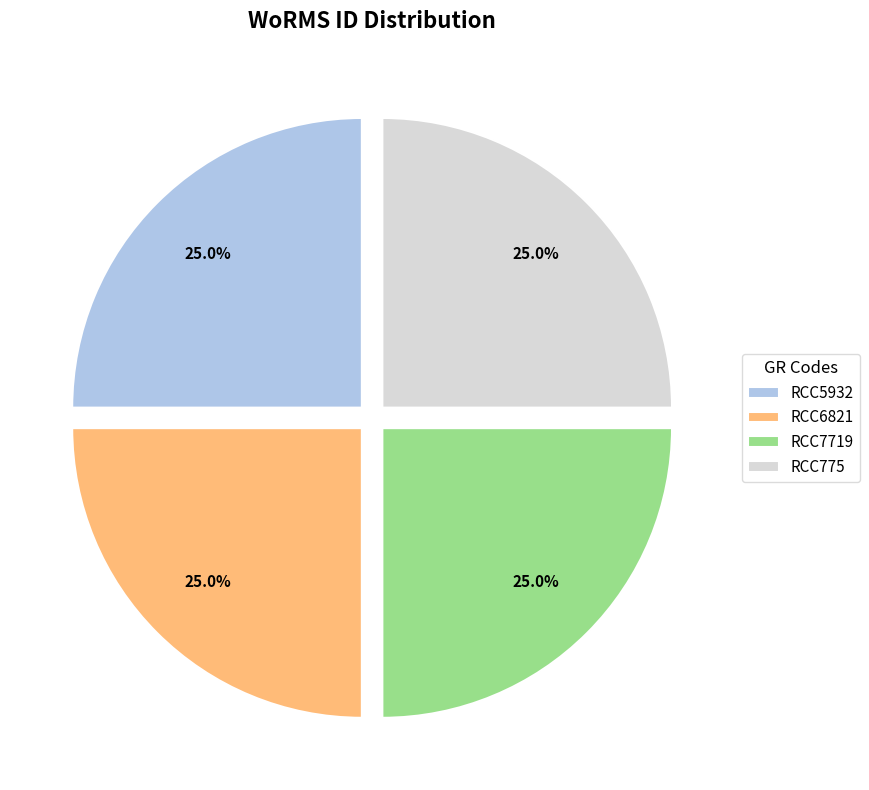

How many segments does this pie chart have?

4